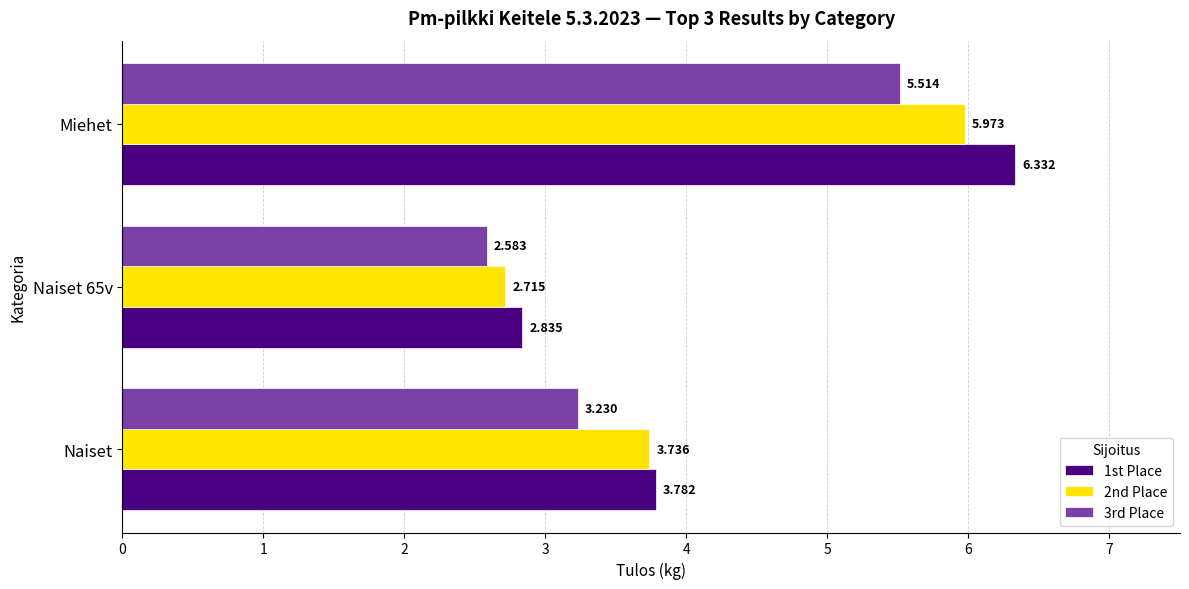

What is the difference between the second highest and minimum values in the 1st Place series?

0.9